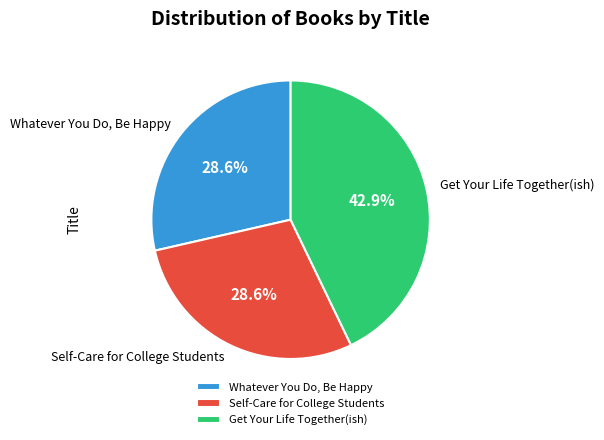

Between Get Your Life Together(ish) and Self-Care for College Students, which is larger?

Get Your Life Together(ish)